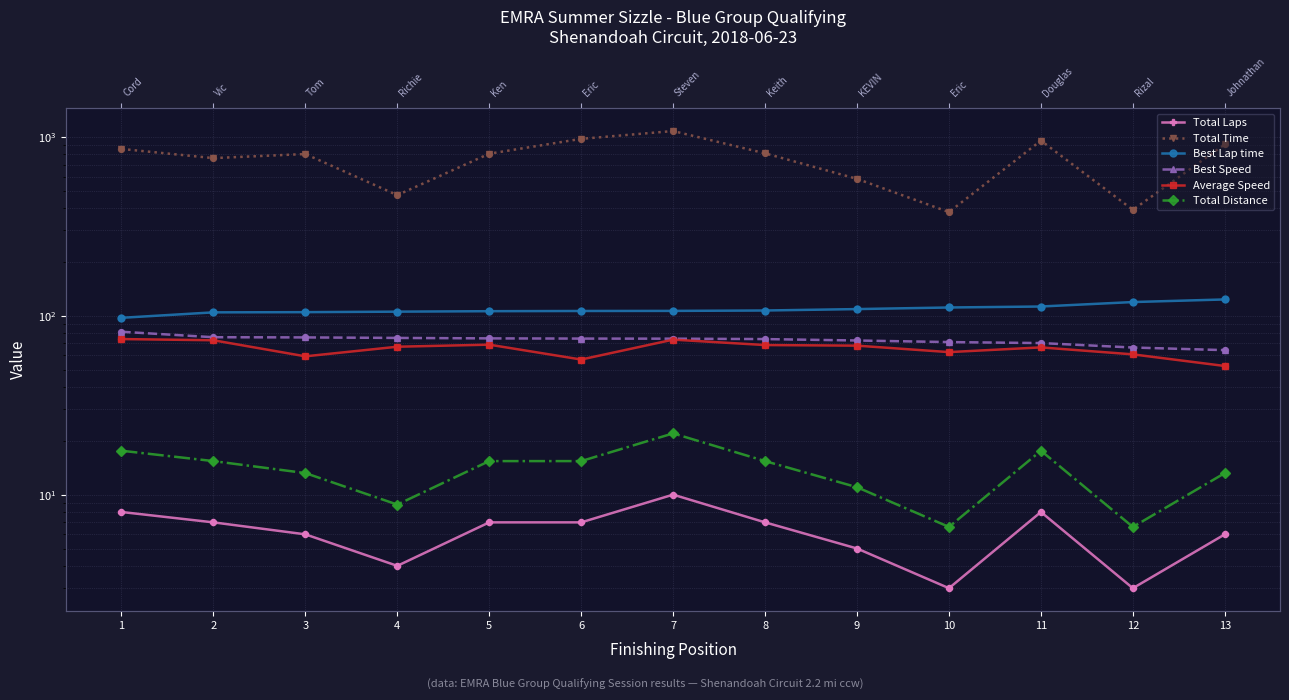

What are all the series names shown in the legend?

Total Laps, Total Time, Best Lap time, Best Speed, Average Speed, Total Distance